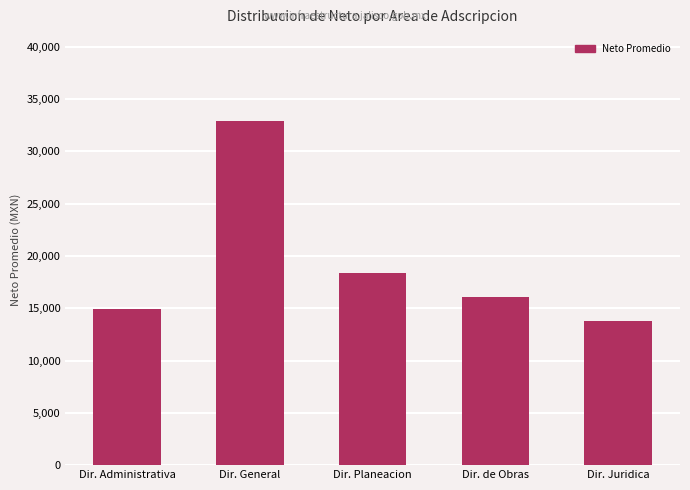

At which category does the chart reach its peak across all series?

Dir. General